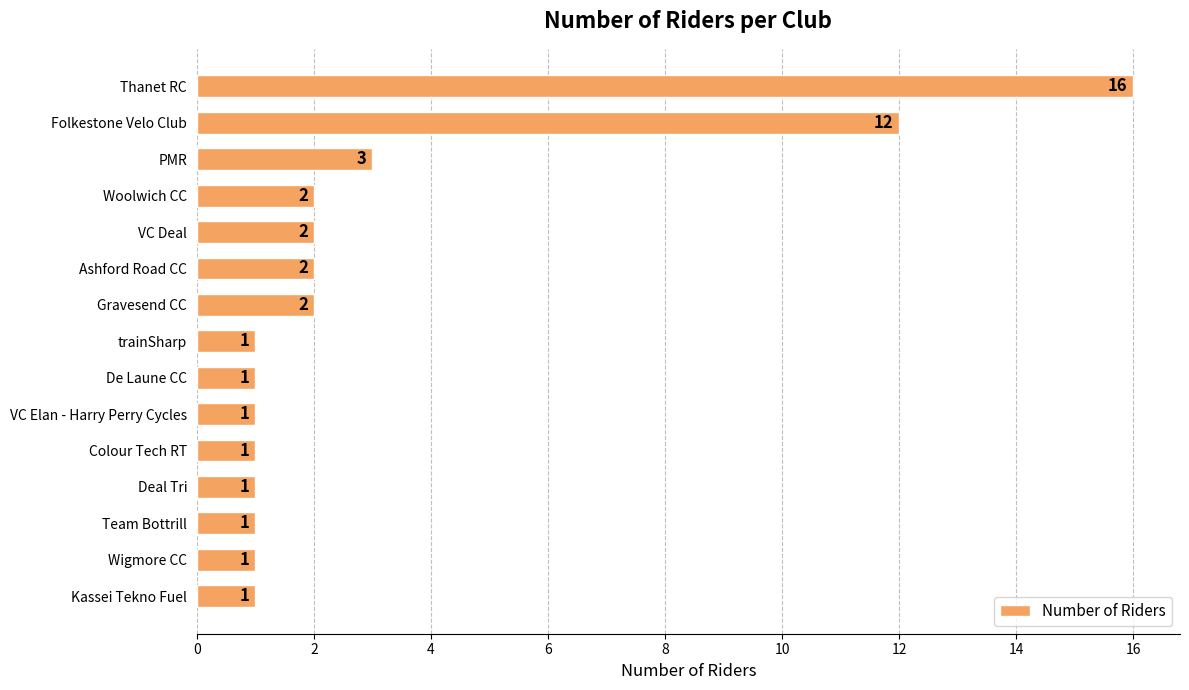

The value at Thanet RC is 16. True or false?

True